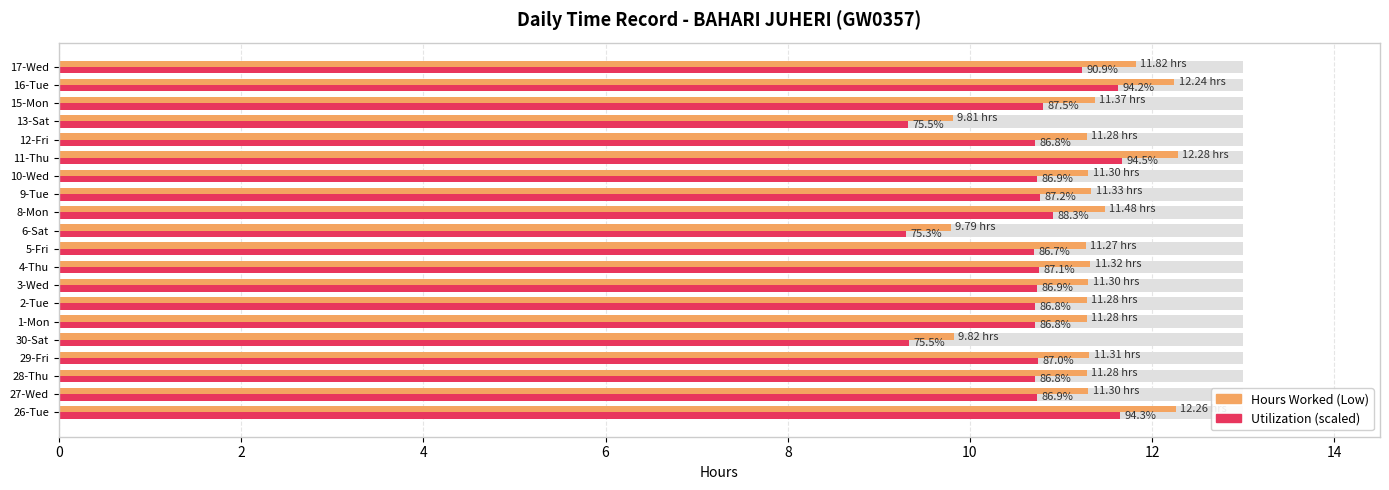

Which has a higher value, 6-Sat or 11-Thu?

11-Thu